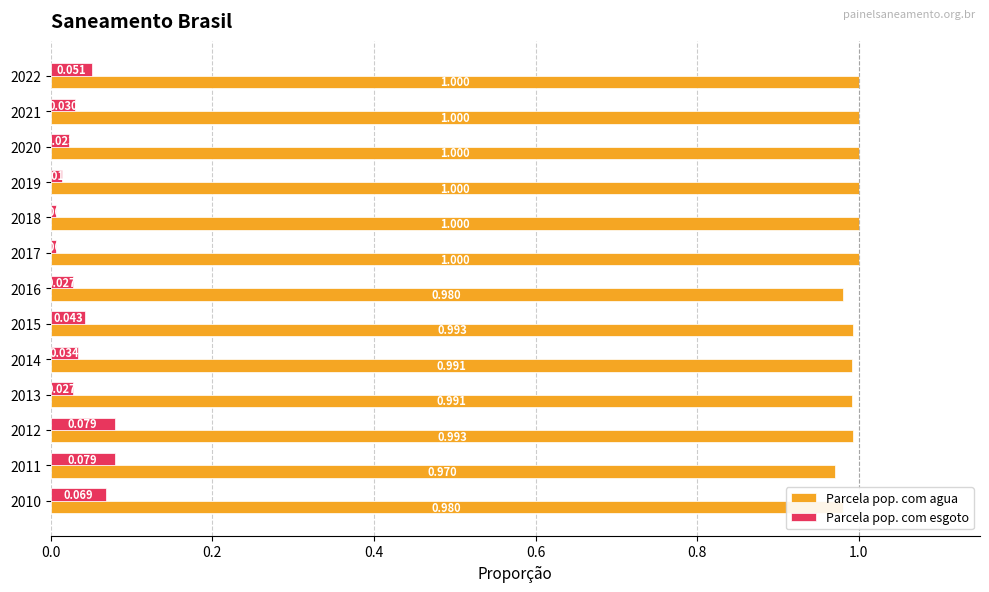

At which category is the sum across all series the highest?

2012